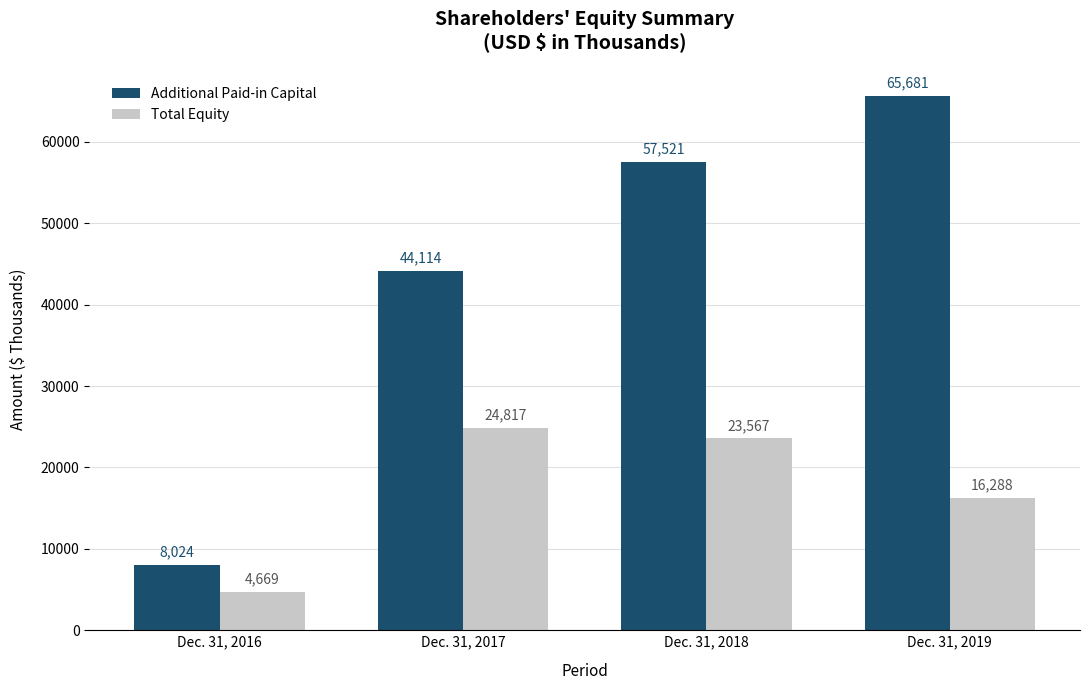

Reading left to right, list all the values displayed in this chart.

Additional Paid-in Capital: Dec. 31, 2016=8024	Dec. 31, 2017=44114	Dec. 31, 2018=57521	Dec. 31, 2019=65681
Total Equity: Dec. 31, 2016=4669	Dec. 31, 2017=24817	Dec. 31, 2018=23567	Dec. 31, 2019=16288